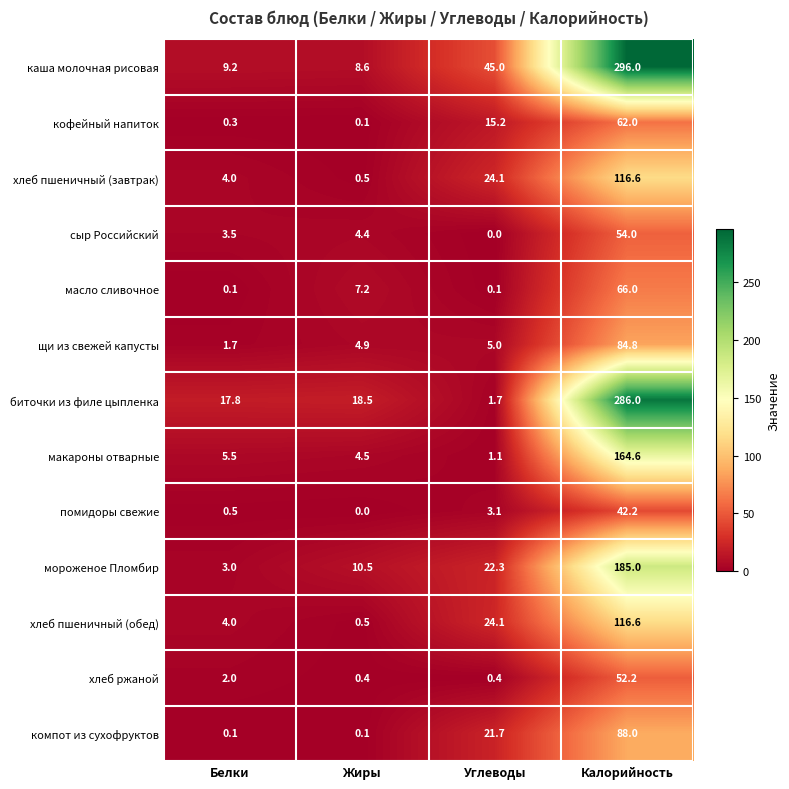

At which label does сыр Российский reach its peak?

Калорийность